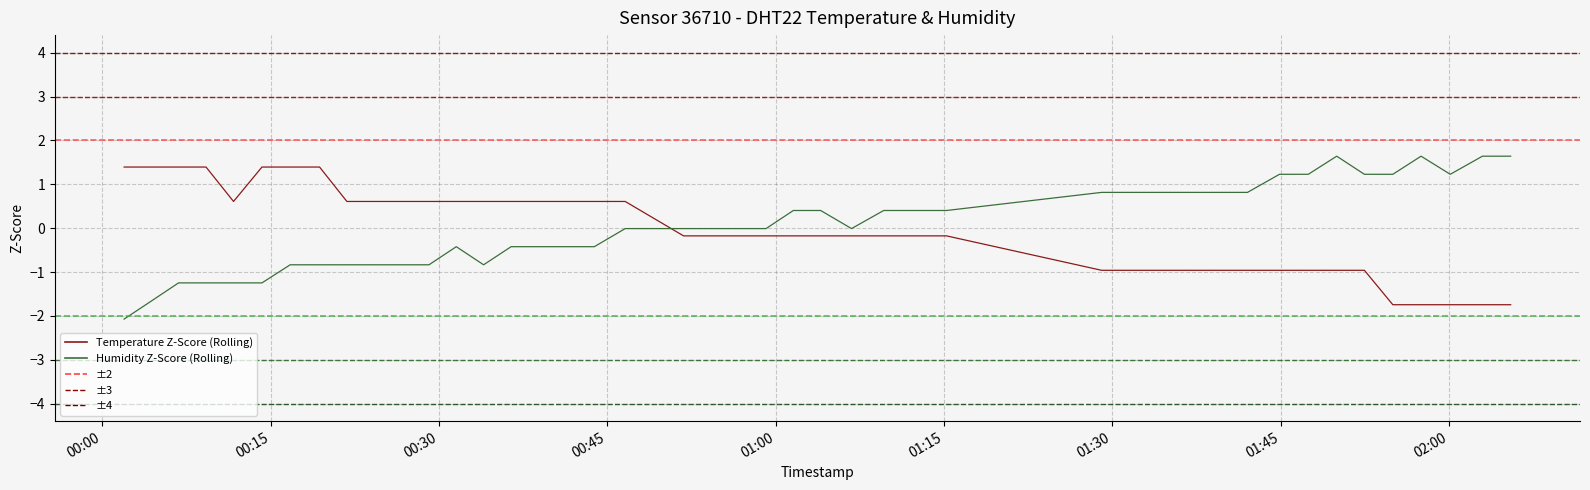

What is the difference between the maximum and minimum values in the Temperature Z-Score (Rolling) series?

3.1